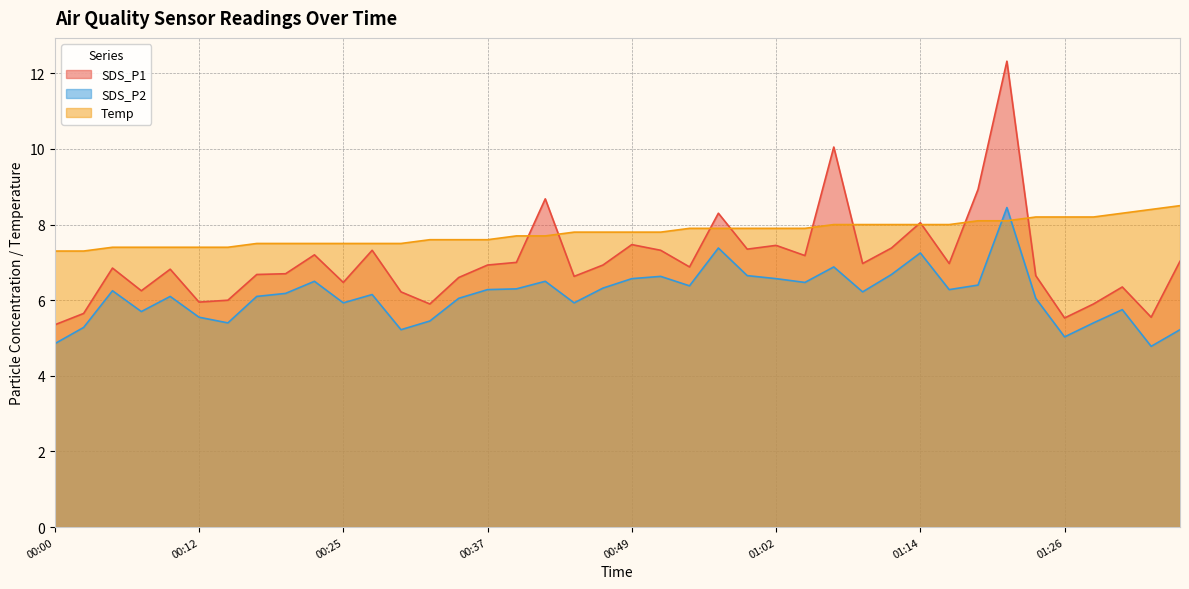

What is the sum of the Temp values at 01:04 and 01:09?

15.9